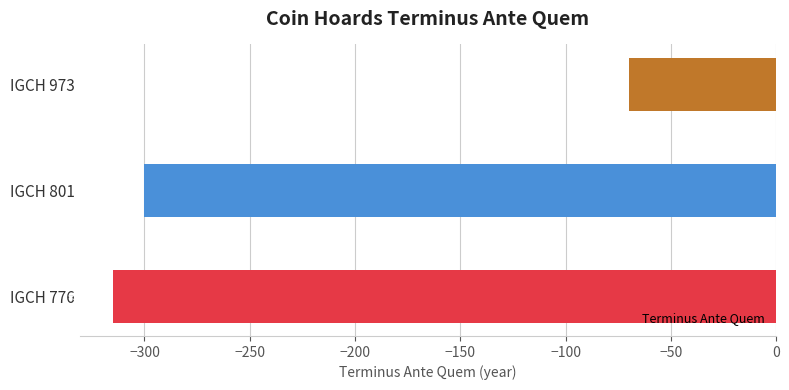

Does the chart contain any negative values?

Yes